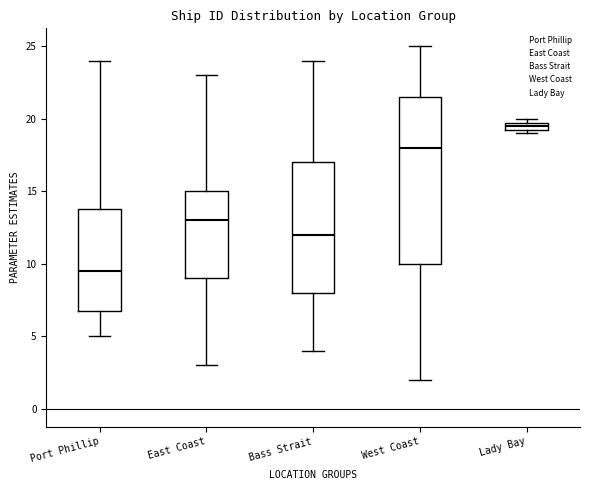

Which box's median line is the highest?

Lady Bay